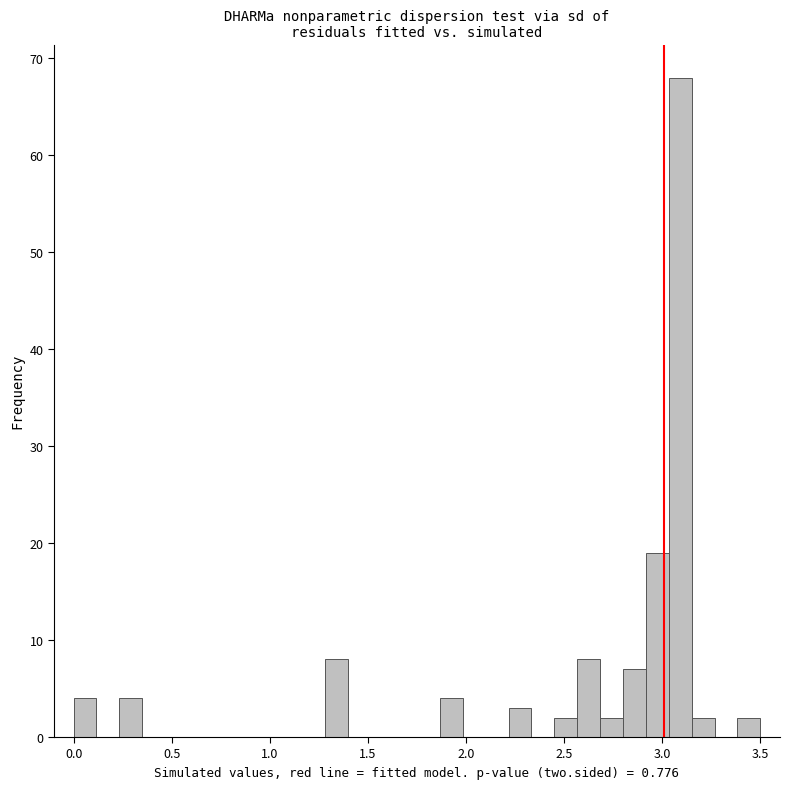

Around what value on the x-axis is the tallest bar? Give the approximate position of its centre, as read against the axis.

3.10